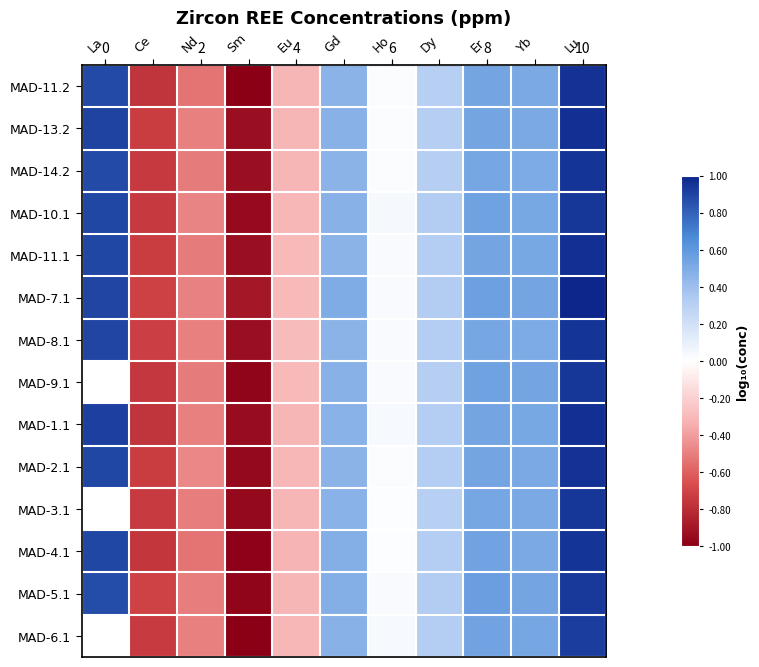

How many categories are shown in the chart?

11